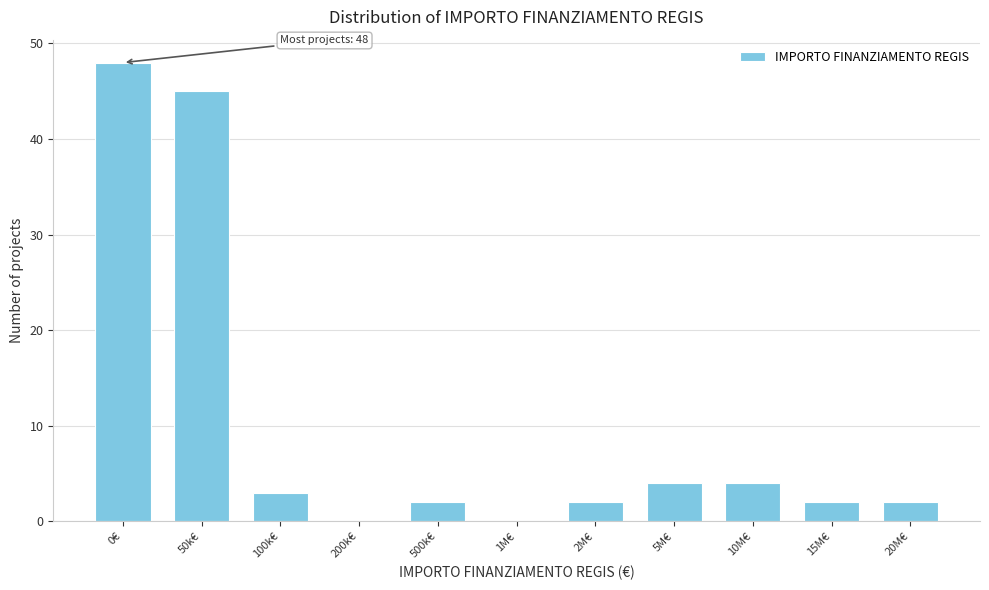

Reading left to right, extract all data points from this chart.

0€=48	50k€=45	100k€=3	200k€=0	500k€=2	1M€=0	2M€=2	5M€=4	10M€=4	15M€=2	20M€=2